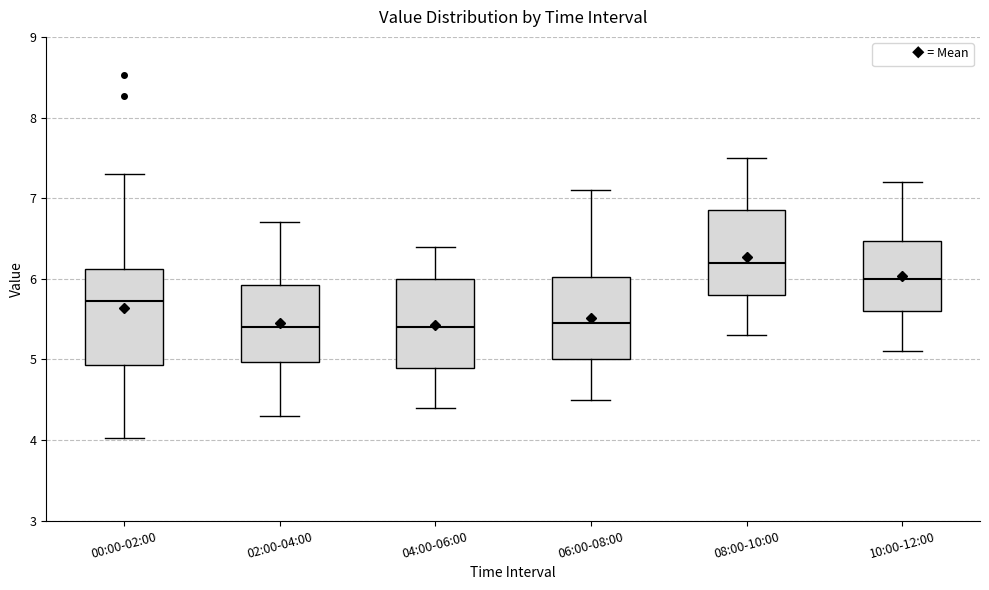

Where does the upper whisker of the box for 10:00-12:00 end on the y-axis? The values are not printed on the chart, so give them approximately, as read against the axis.

7.2